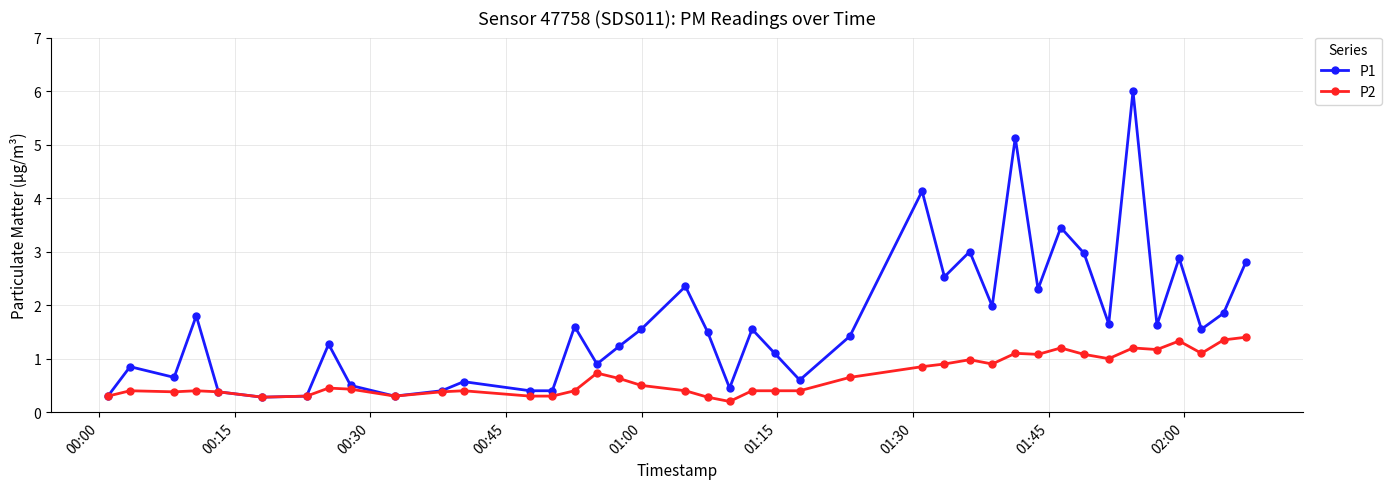

Which series has the largest range (max minus min)?

P1